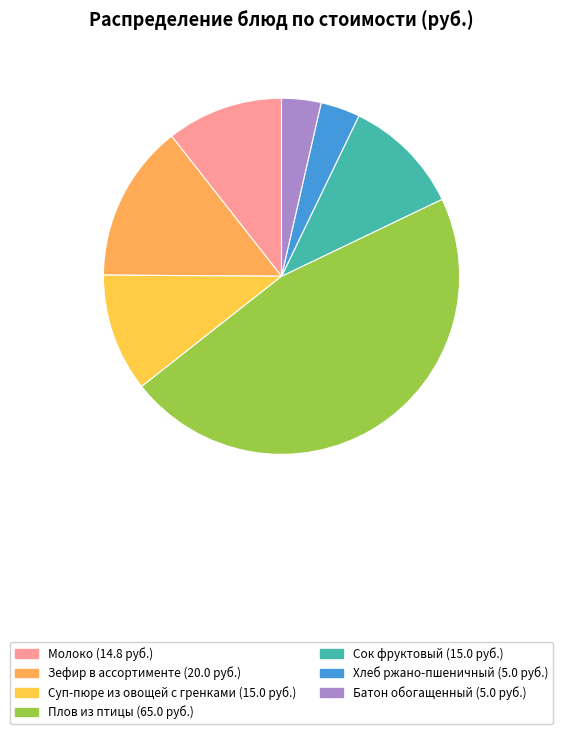

How many slices are in this pie chart?

7